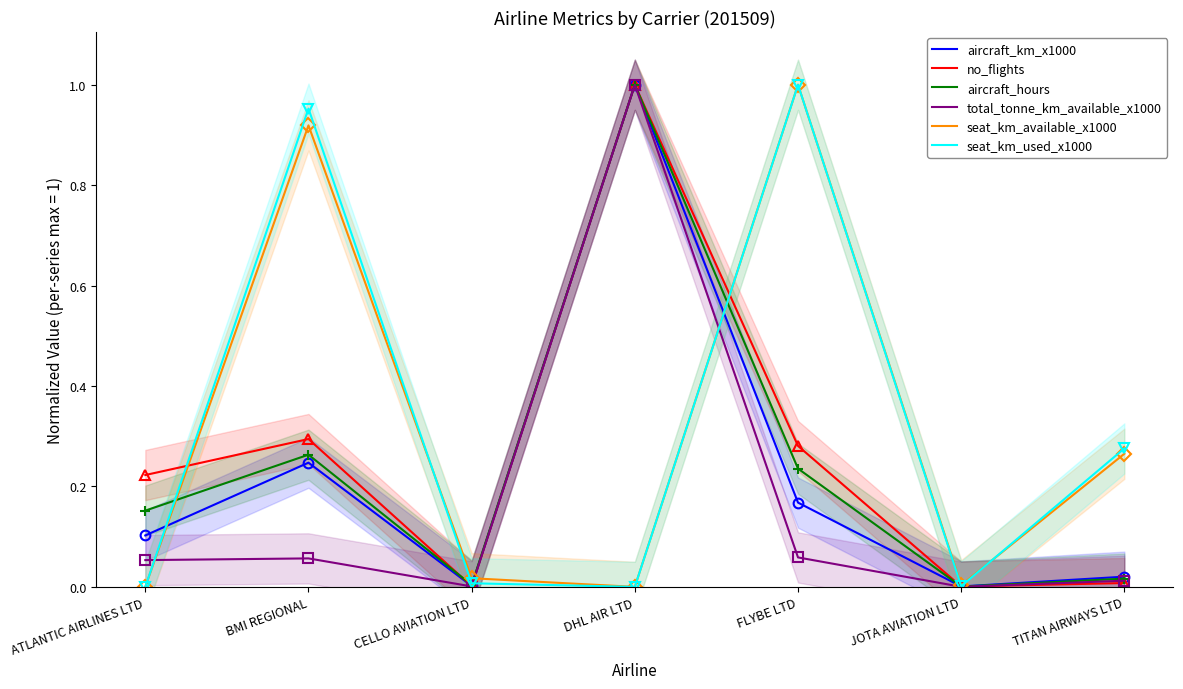

Reading left to right, extract all data points from this chart.

aircraft_km_x1000: ATLANTIC AIRLINES LTD=0.1	BMI REGIONAL=0.2	CELLO AVIATION LTD=0.0	DHL AIR LTD=1.0	FLYBE LTD=0.2	JOTA AVIATION LTD=0.0	TITAN AIRWAYS LTD=0.0
no_flights: ATLANTIC AIRLINES LTD=0.2	BMI REGIONAL=0.3	CELLO AVIATION LTD=0.0	DHL AIR LTD=1.0	FLYBE LTD=0.3	JOTA AVIATION LTD=0.0	TITAN AIRWAYS LTD=0.0
aircraft_hours: ATLANTIC AIRLINES LTD=0.2	BMI REGIONAL=0.3	CELLO AVIATION LTD=0.0	DHL AIR LTD=1.0	FLYBE LTD=0.2	JOTA AVIATION LTD=0.0	TITAN AIRWAYS LTD=0.0
total_tonne_km_available_x1000: ATLANTIC AIRLINES LTD=0.1	BMI REGIONAL=0.1	CELLO AVIATION LTD=0.0	DHL AIR LTD=1.0	FLYBE LTD=0.1	JOTA AVIATION LTD=0.0	TITAN AIRWAYS LTD=0.0
seat_km_available_x1000: ATLANTIC AIRLINES LTD=0.0	BMI REGIONAL=0.9	CELLO AVIATION LTD=0.0	DHL AIR LTD=0.0	FLYBE LTD=1.0	JOTA AVIATION LTD=0.0	TITAN AIRWAYS LTD=0.3
seat_km_used_x1000: ATLANTIC AIRLINES LTD=0.0	BMI REGIONAL=1.0	CELLO AVIATION LTD=0.0	DHL AIR LTD=0.0	FLYBE LTD=1.0	JOTA AVIATION LTD=0.0	TITAN AIRWAYS LTD=0.3